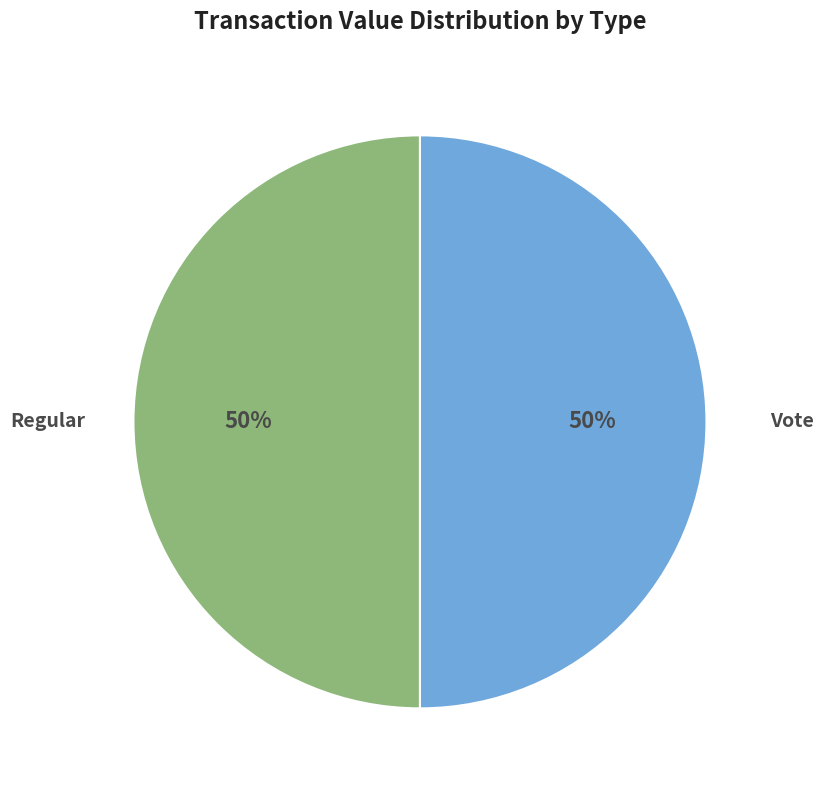

To the nearest percent, what is the average slice percentage?

50%